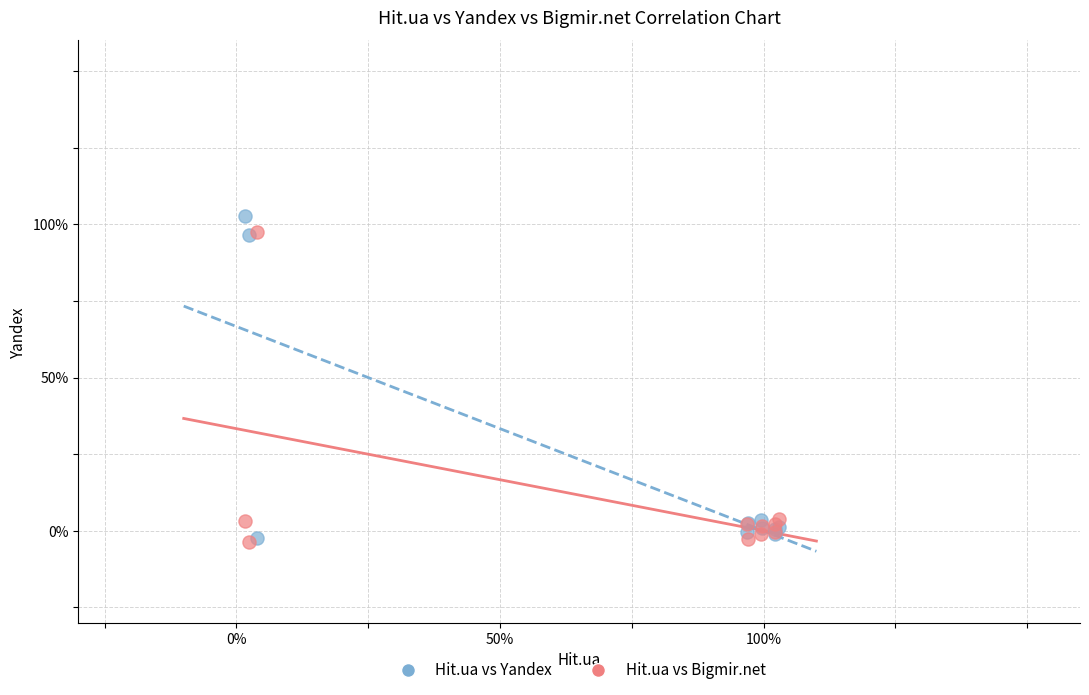

Which series contains the highest Y value?

Hit.ua vs Yandex